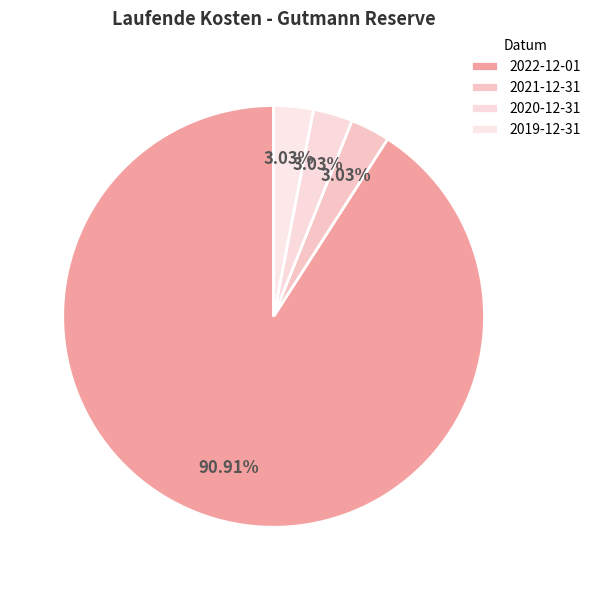

To the nearest percent, what is the average slice percentage?

25%